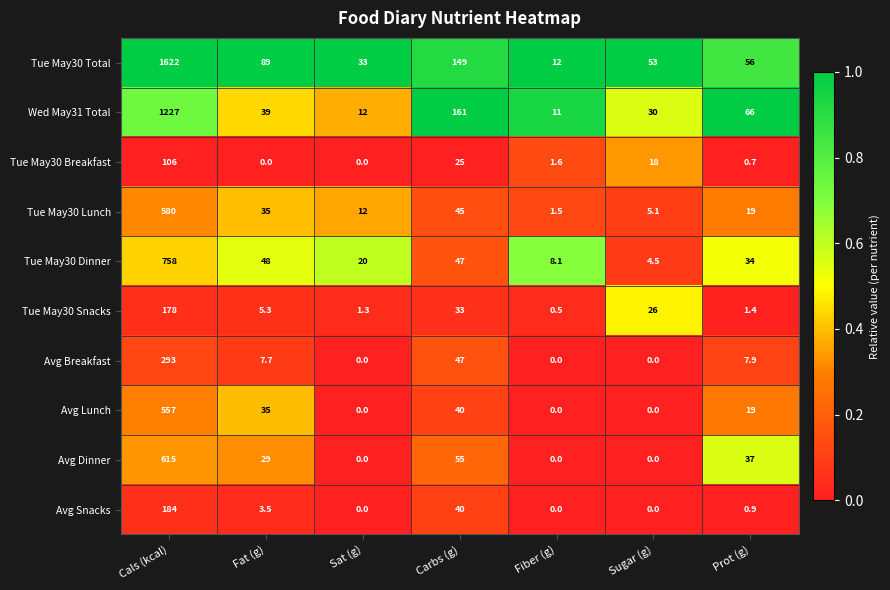

At which category is the sum across all series the highest?

Cals (kcal)